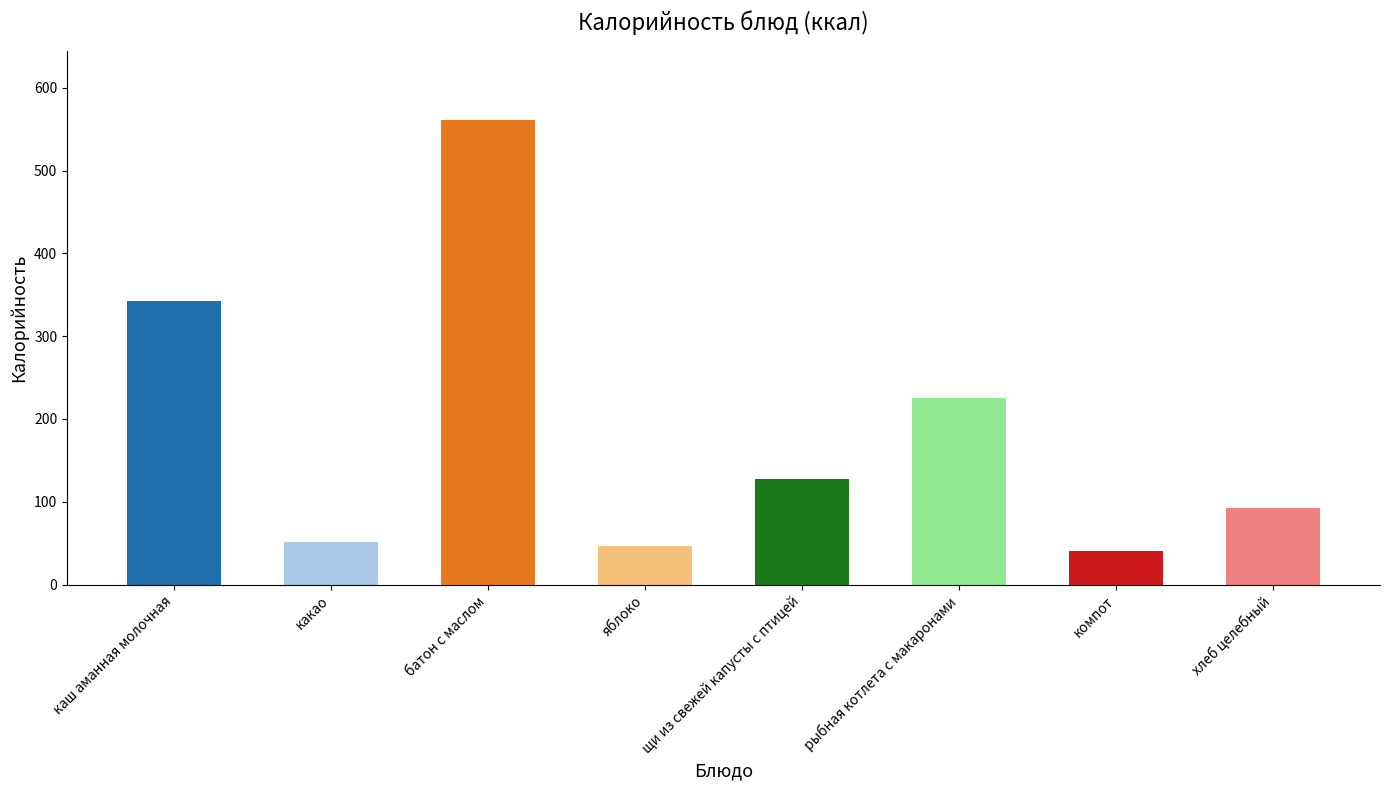

Which label corresponds to the largest value in the chart?

батон с маслом